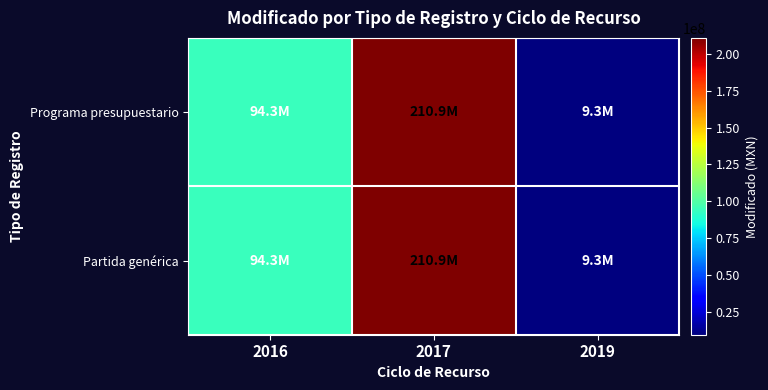

How many distinct data groups are displayed?

2